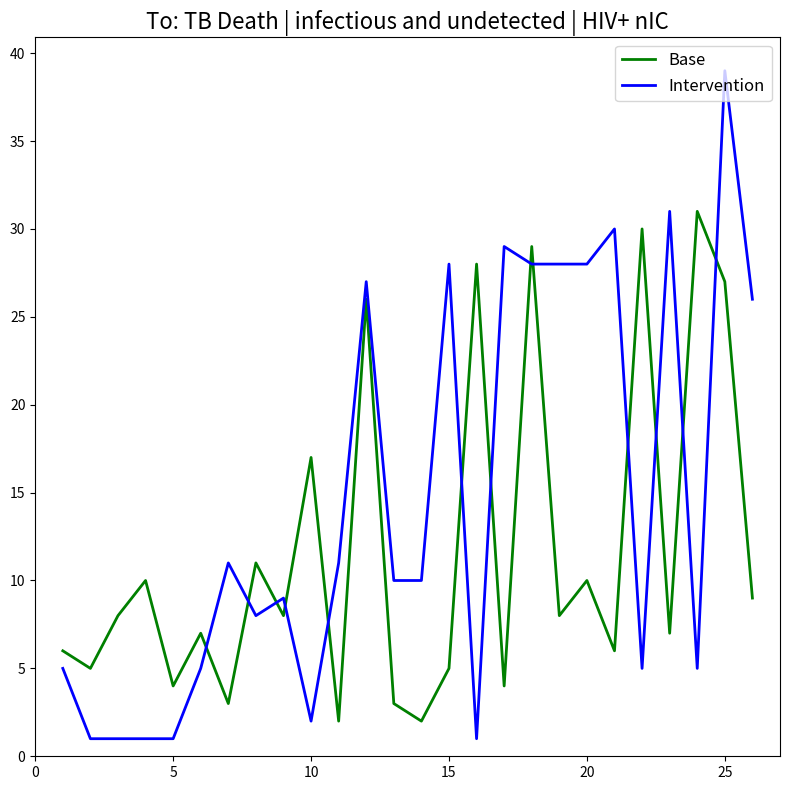

Which series has the widest spread of values?

Intervention